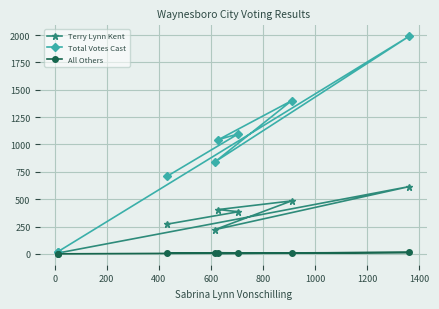

What is the sum of all All Others values?

46